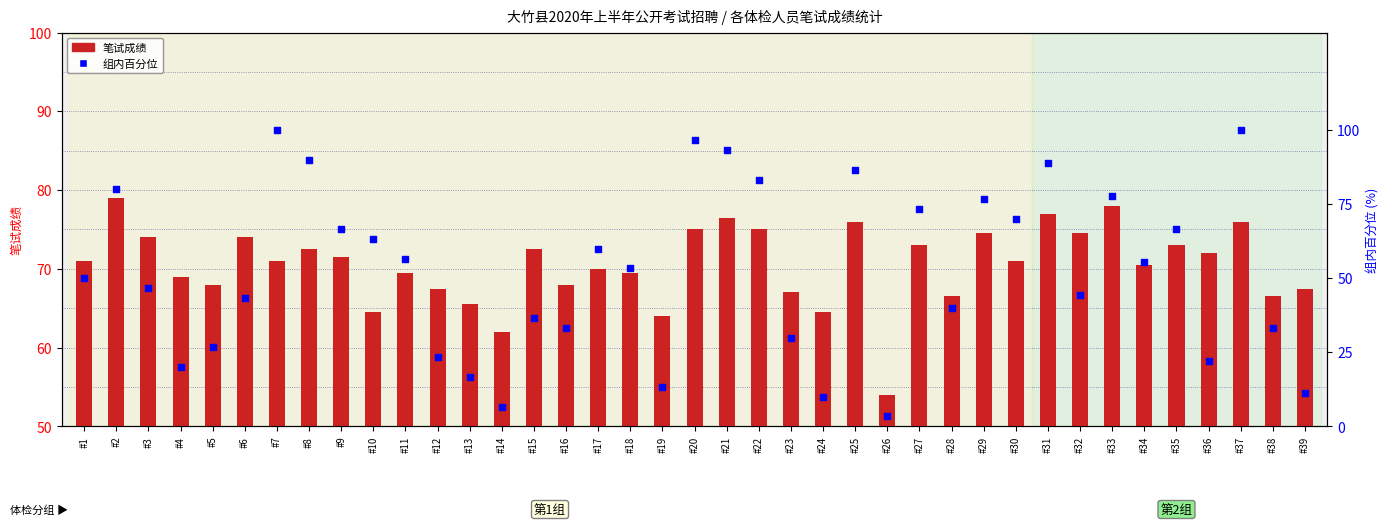

Which series has the widest spread of Y values?

组内百分位